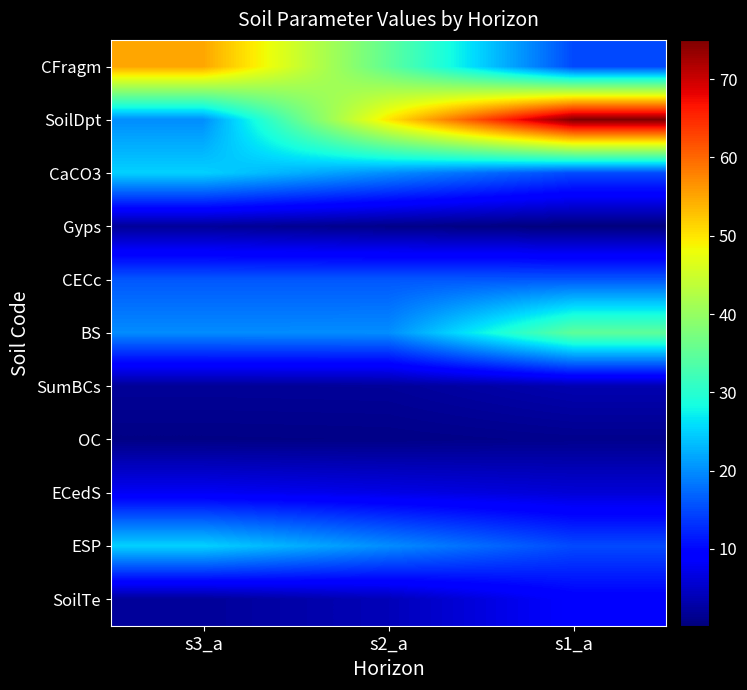

What is the total value across all series at s2_a?

175.8